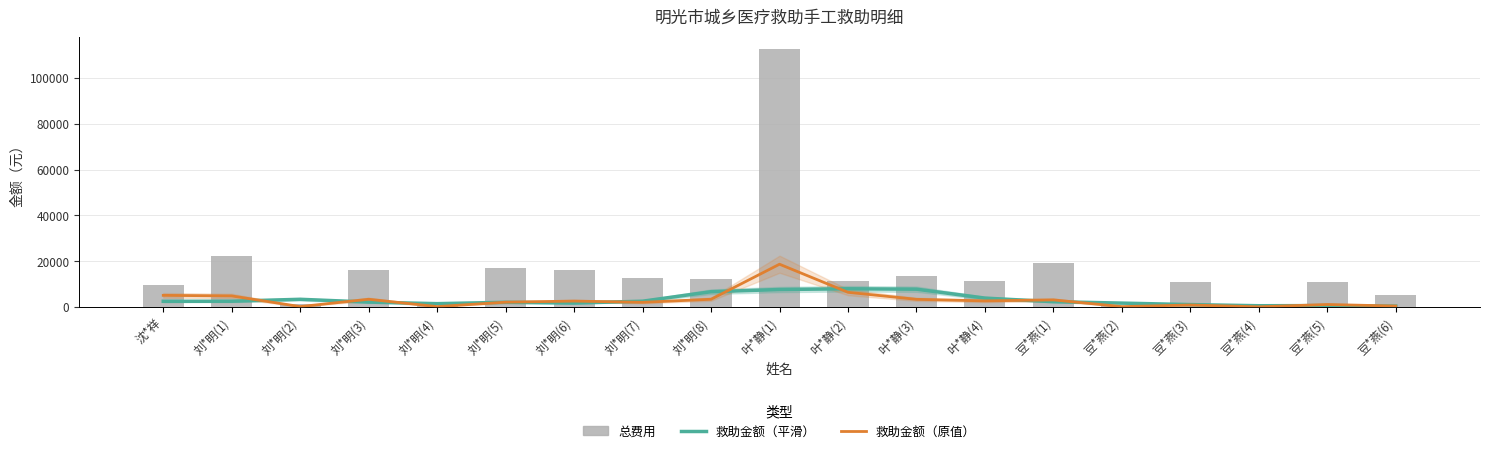

At which label does 救助金额（原值） reach its peak?

叶*静(1)